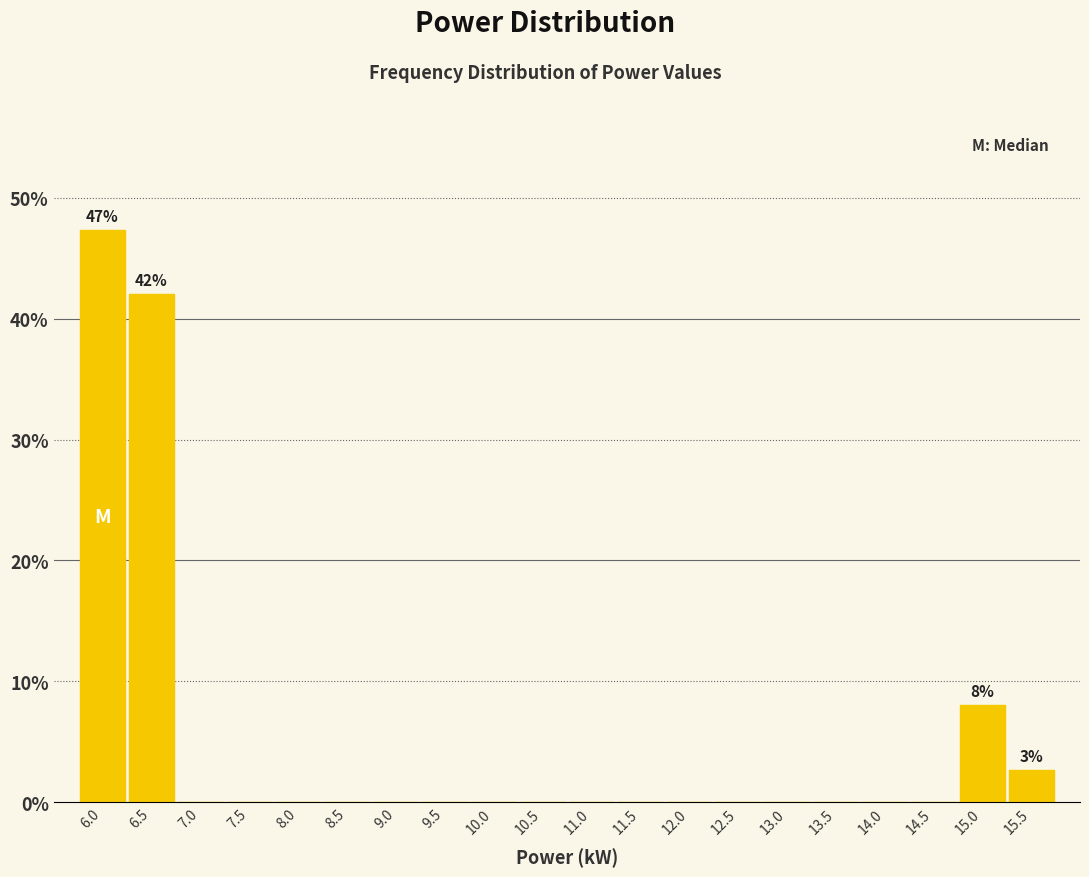

Reading right to left, extract all data points from this chart.

15.5=2.7	15.0=8.0	14.5=0.0	14.0=0.0	13.5=0.0	13.0=0.0	12.5=0.0	12.0=0.0	11.5=0.0	11.0=0.0	10.5=0.0	10.0=0.0	9.5=0.0	9.0=0.0	8.5=0.0	8.0=0.0	7.5=0.0	7.0=0.0	6.5=42.0	6.0=47.3